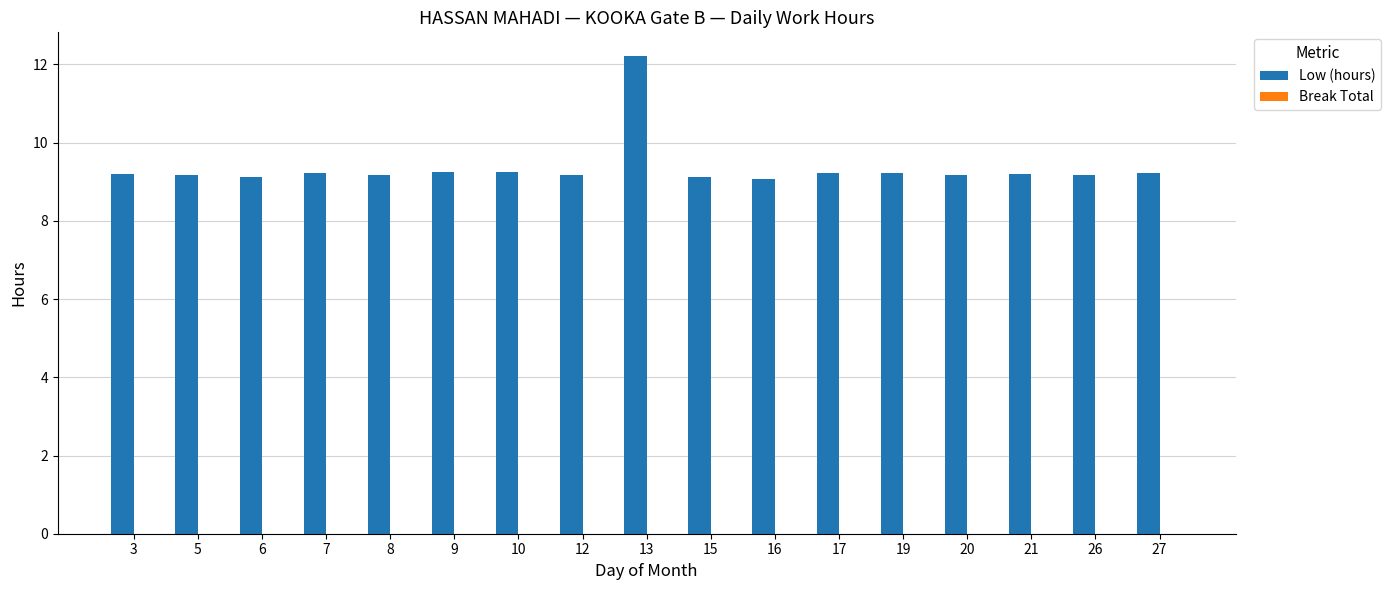

What is the sum of all values?

159.2